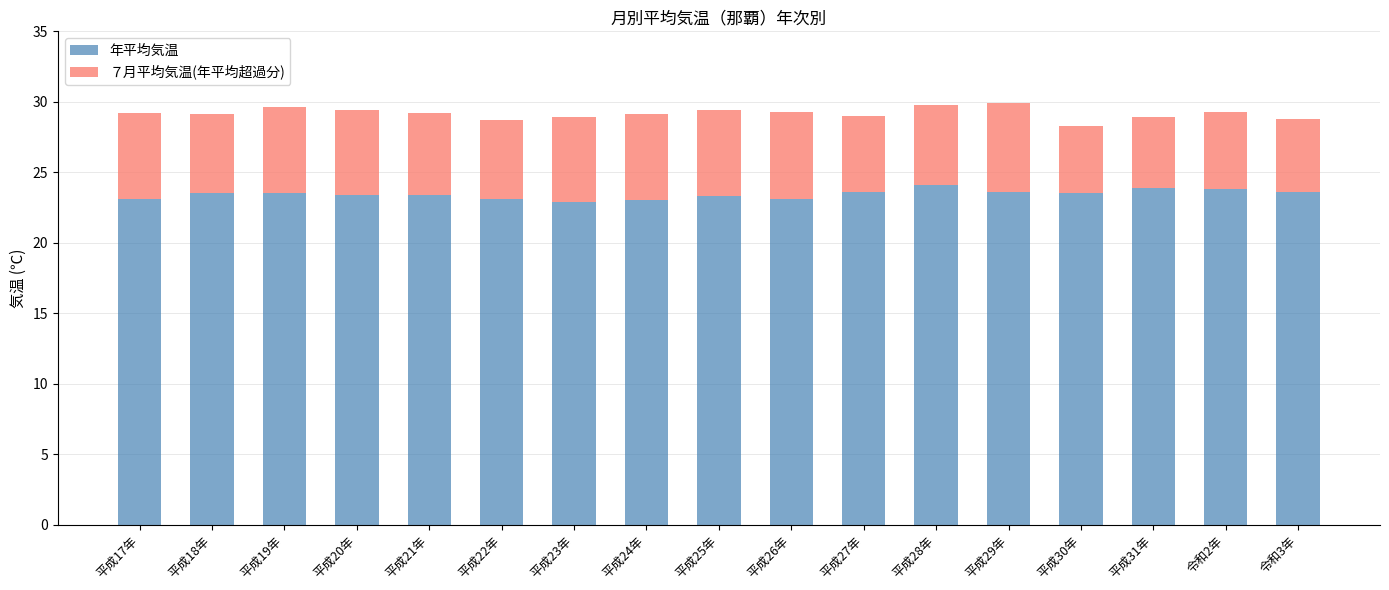

What is the total value across all series at 平成29年?

29.9